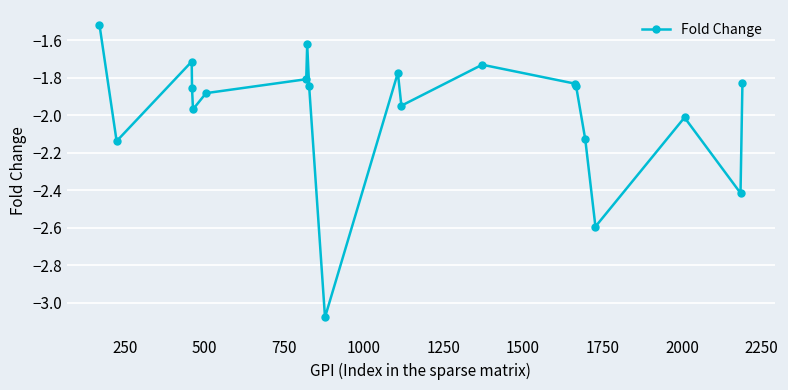

True or false: the data has more than 0 interior local peaks.

True